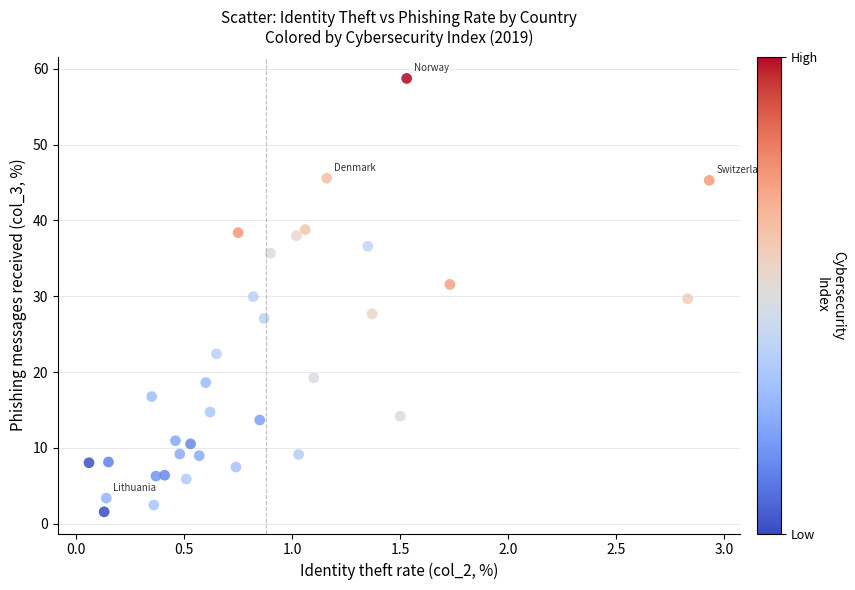

What is the range of Y values (max minus min)?

57.2